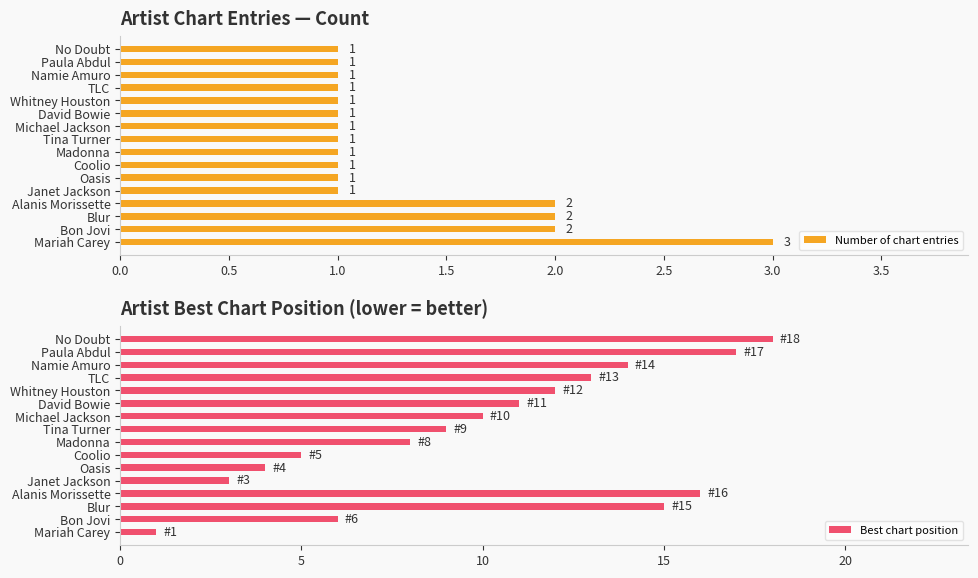

What is the value of the Number of chart entries bar at the 4th from the left?

2